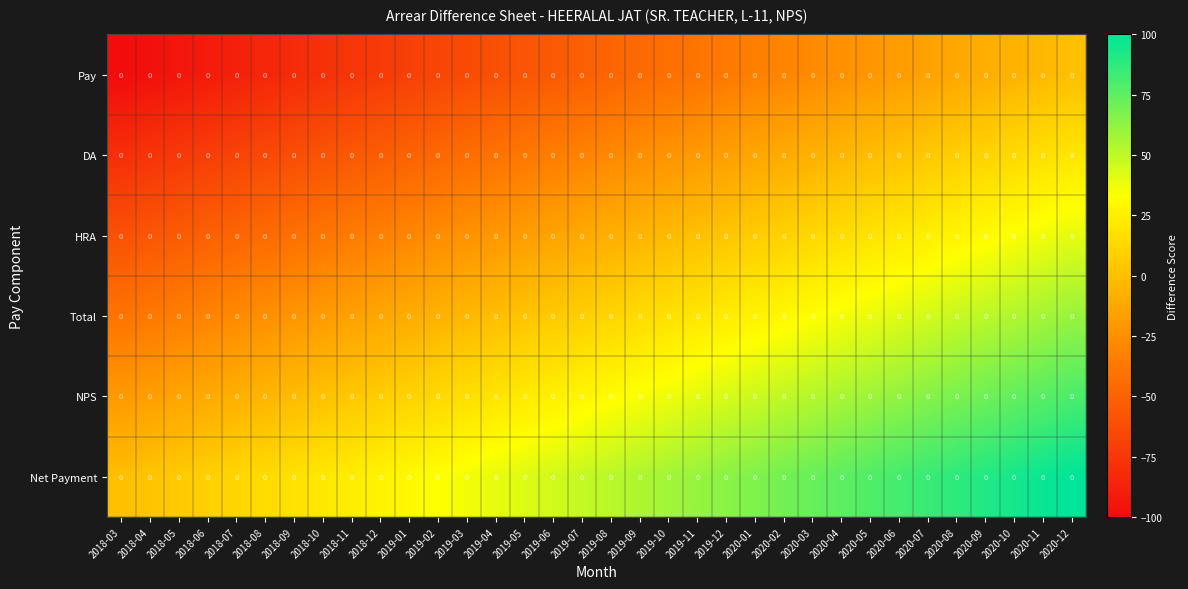

True or false: NPS has a value of 3.8 at 2018-12.

False